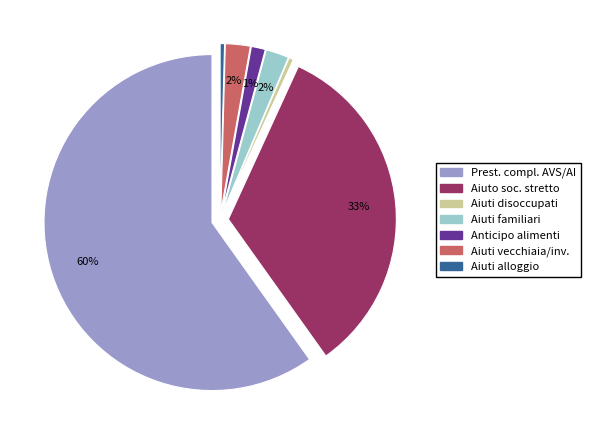

The aiuto sociale in senso stretto slice represents 33% of the pie. True or false?

True